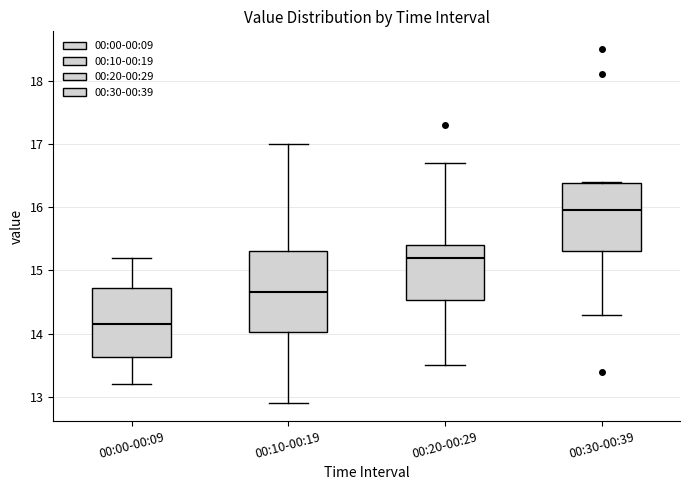

Where is the lower edge of the box for 00:00-00:09 on the y-axis? The values are not printed on the chart, so give them approximately, as read against the axis.

13.6